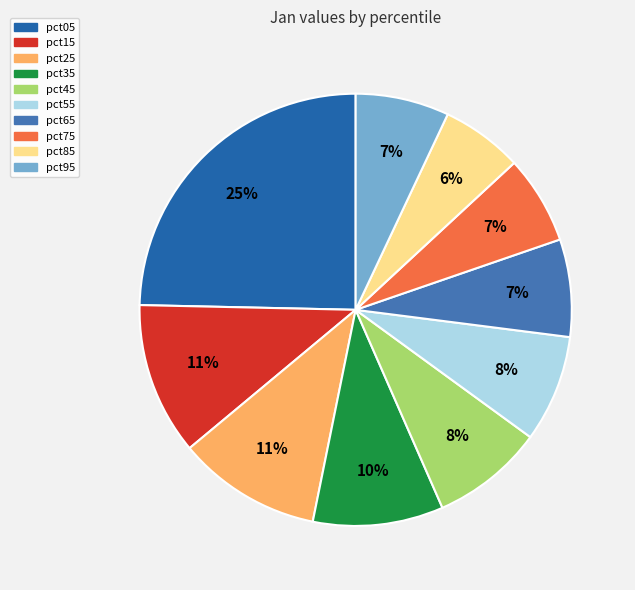

To the nearest percent, what is the difference between the pct55 and pct85 slice percentages?

2%